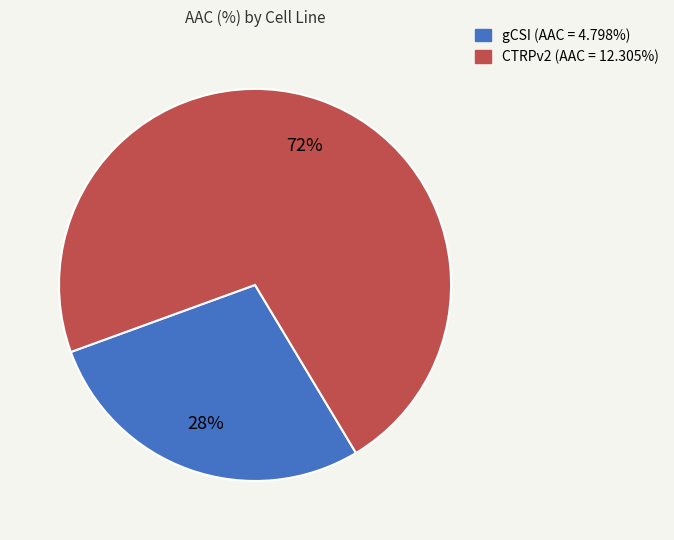

What percentage is the gCSI slice, to the nearest percent?

28%